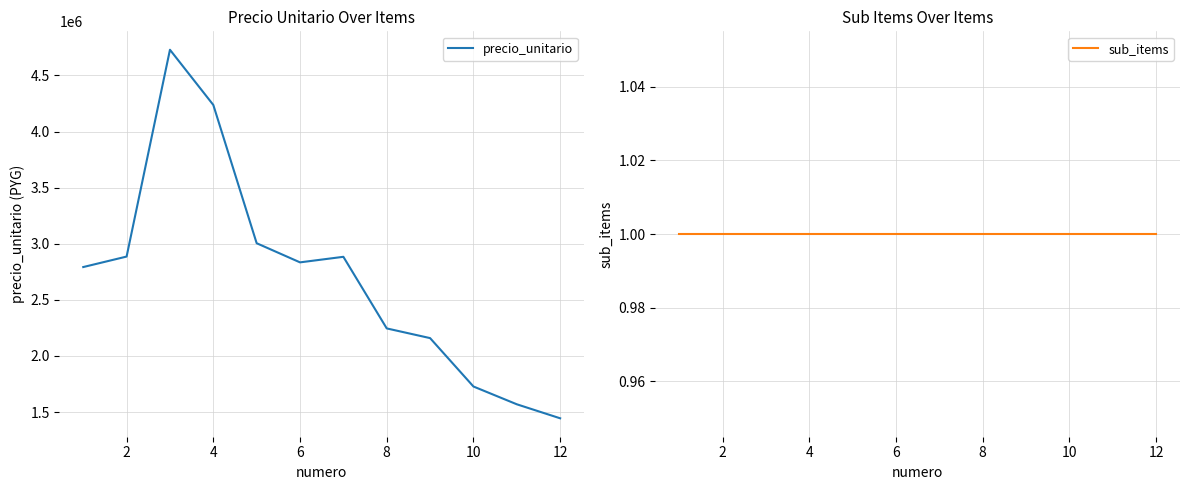

Which category has the lowest value in the precio_unitario series?

12